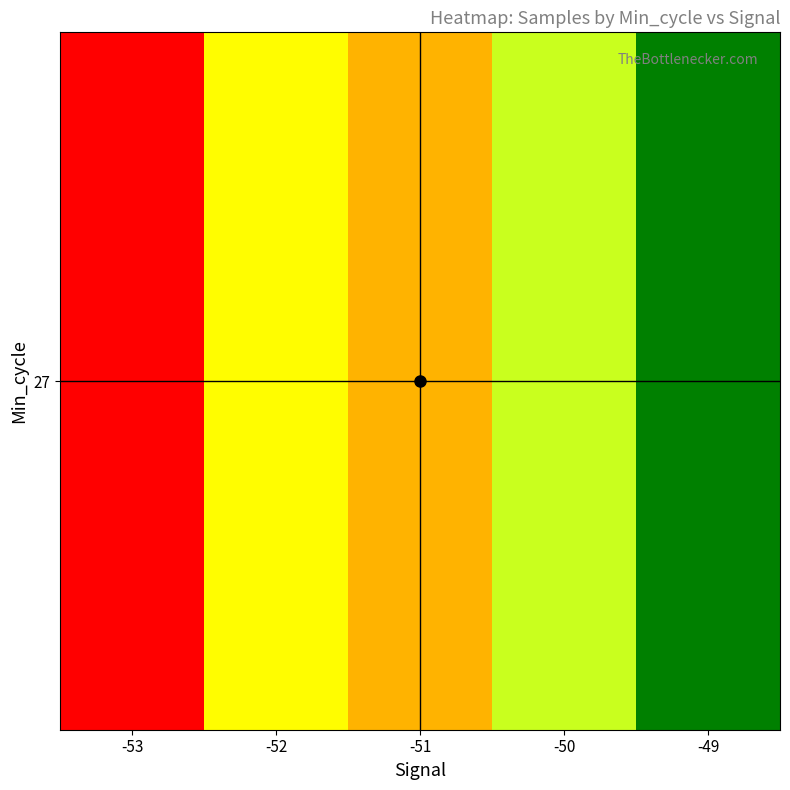

What is the average value?

49412.9